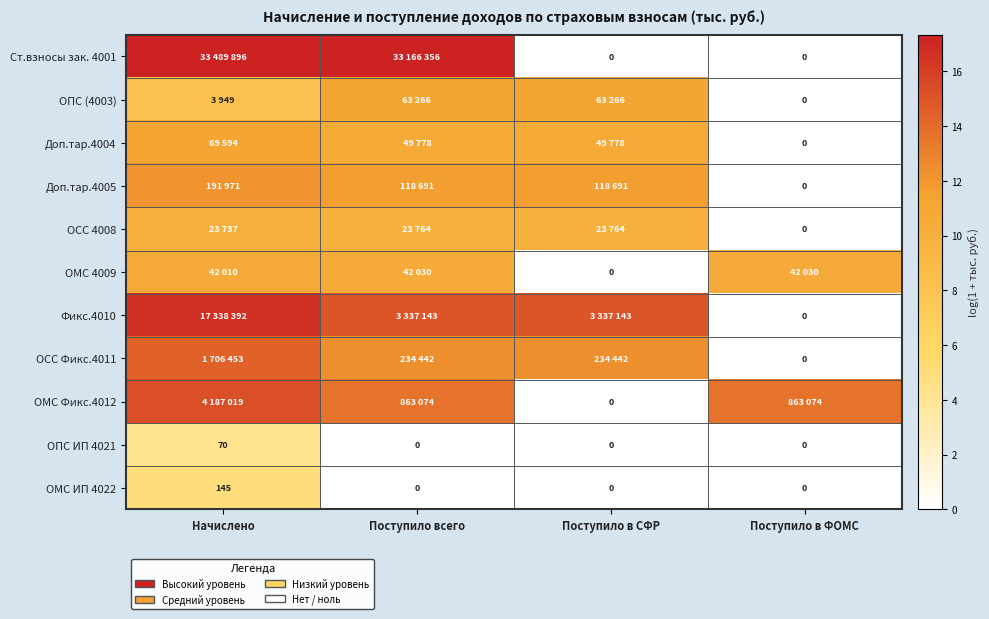

At which label does ОМС ИП 4022 reach its peak?

Начислено